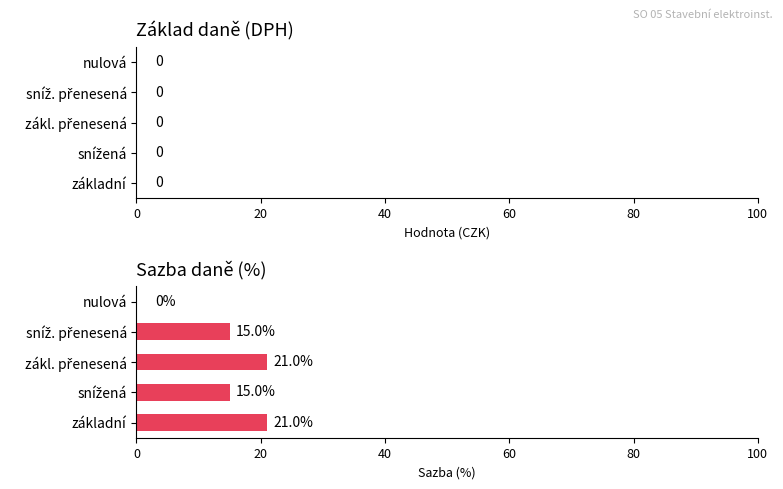

What is the greatest value displayed?

21